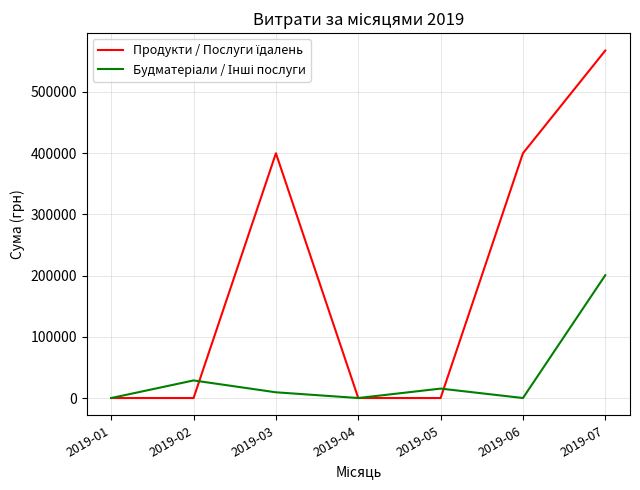

How many lines are shown in the chart?

2